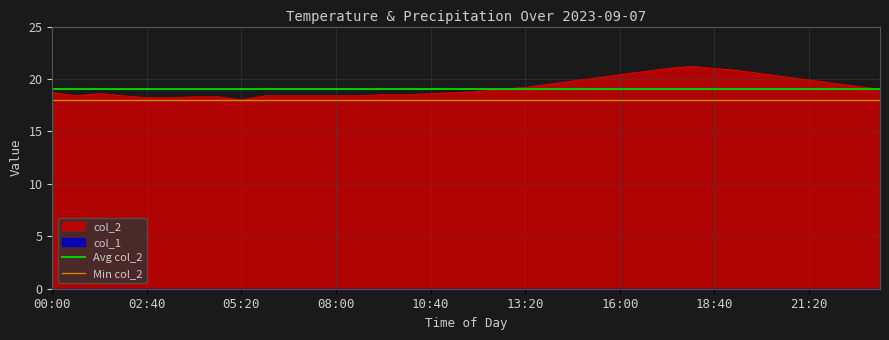

What is the lowest value of the col_2 series?

18.0